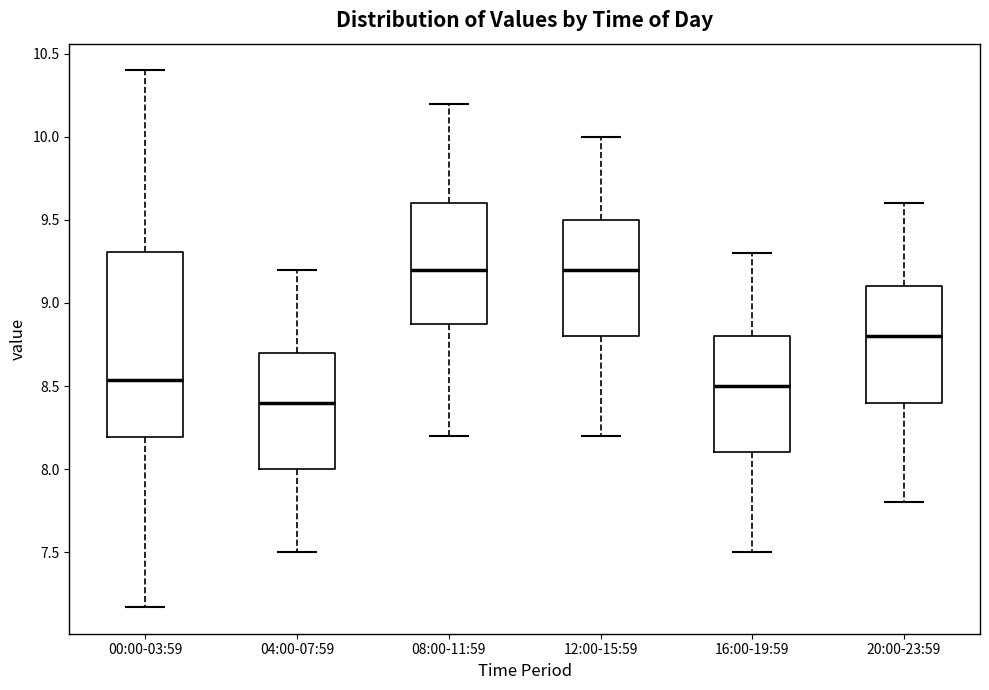

Where is the upper edge of the box for 04:00-07:59 on the y-axis? The values are not printed on the chart, so give them approximately, as read against the axis.

8.70